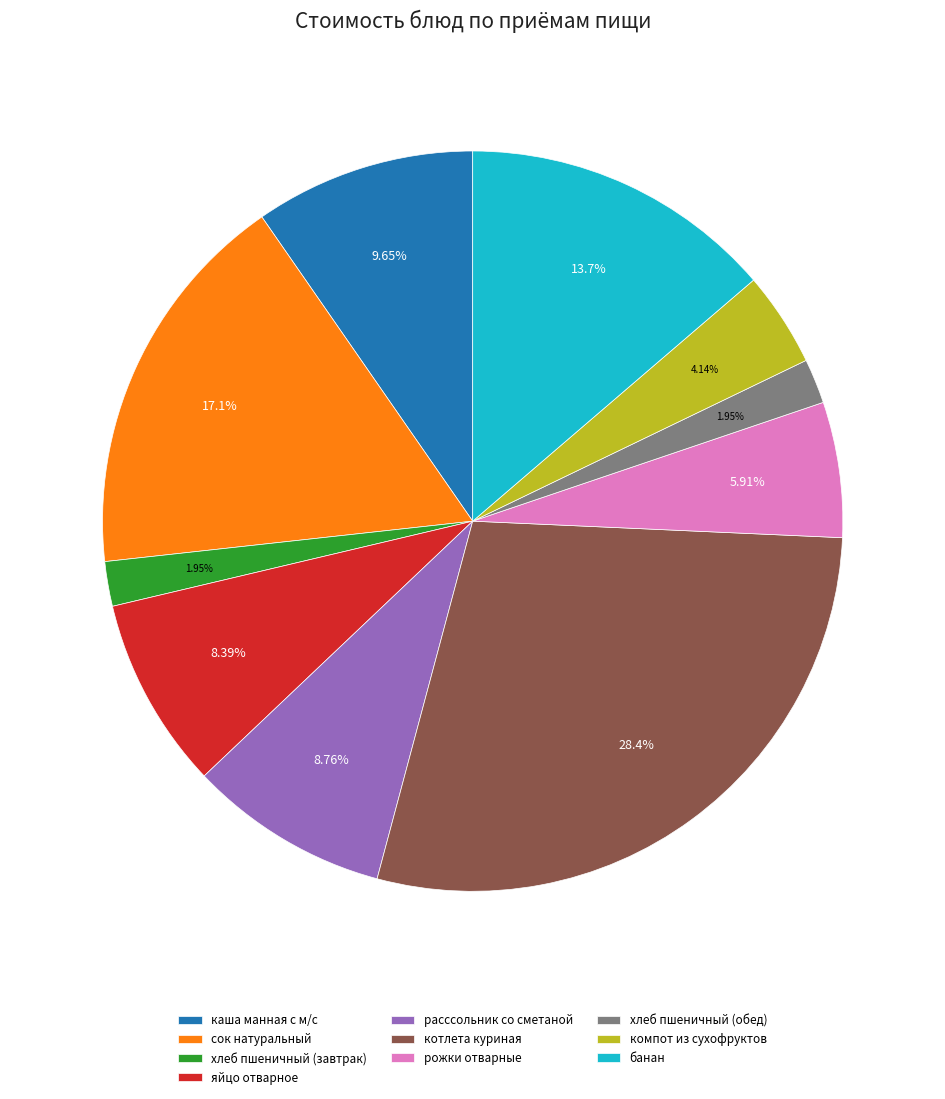

What percentage do котлета куриная and каша манная с м/с together represent?

38.1%